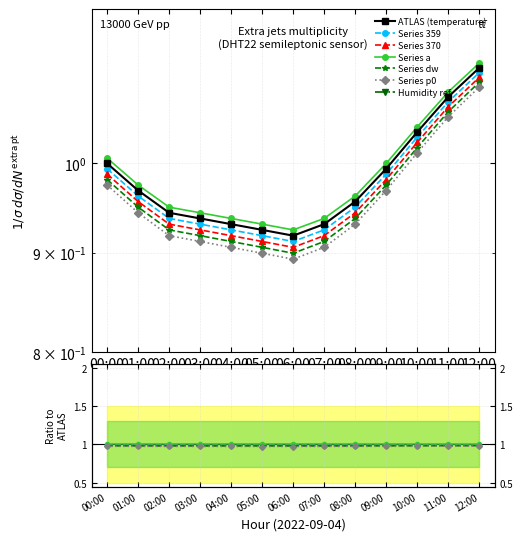

Which has a higher value, 08:00 or 10:00?

10:00